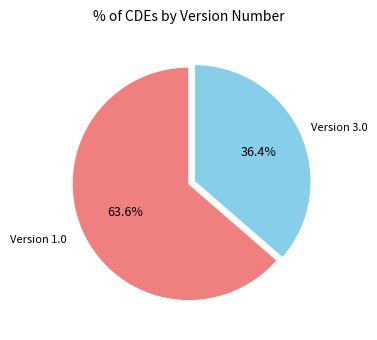

What percentage do Version 3.0 and Version 1.0 together represent?

100.0%